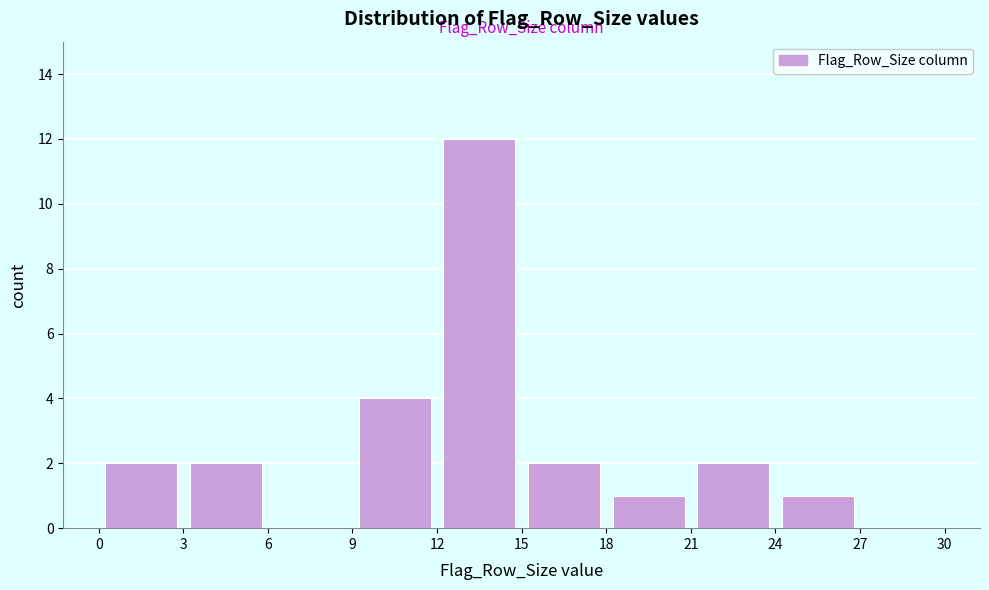

What is the height of the bar covering 18 to 21 on the x-axis? The values are not printed on the chart, so give them approximately, as read against the axis.

1